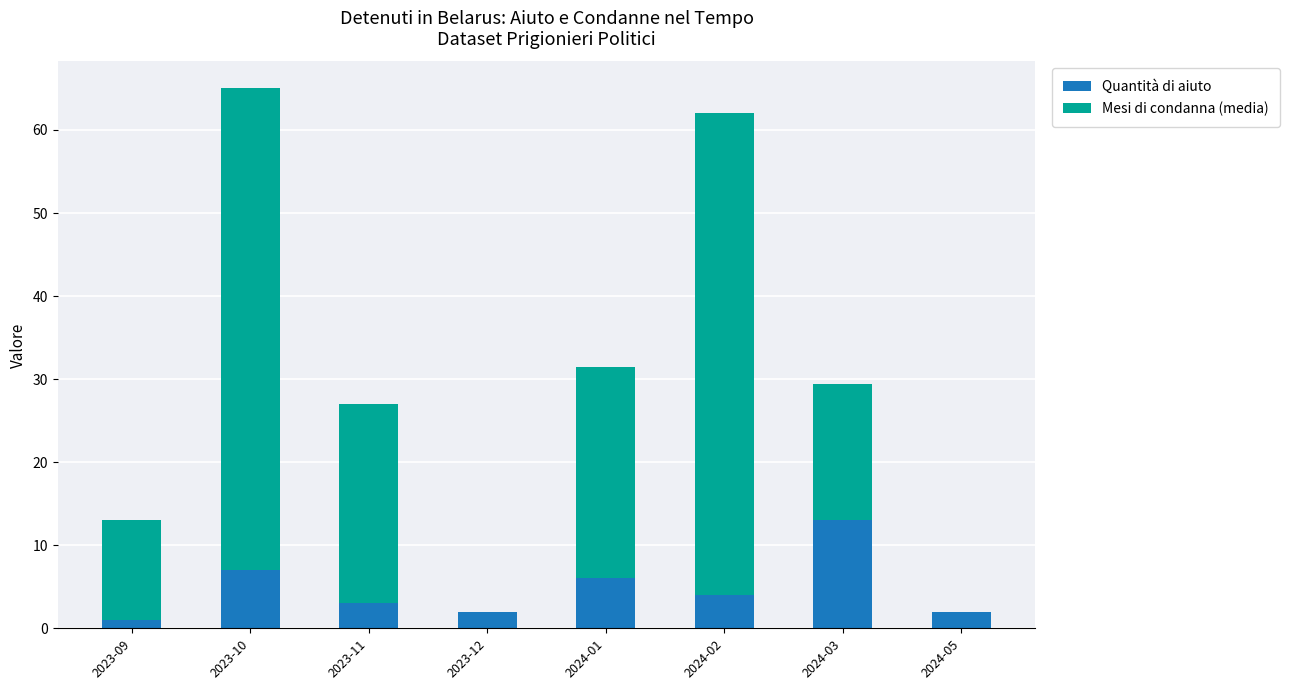

What is the sum of the Quantità di aiuto values at 2024-05 and 2024-02?

6.0